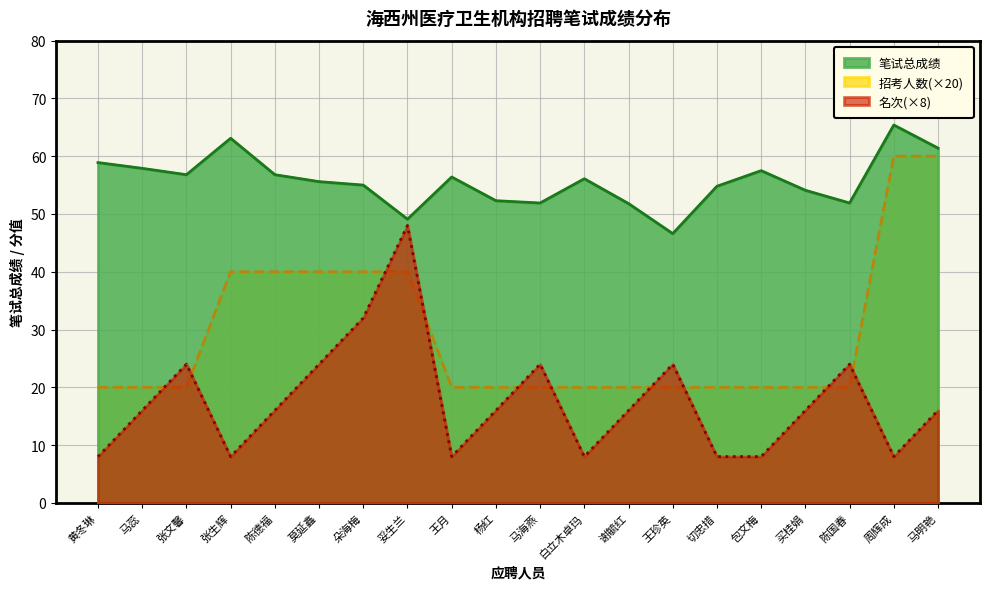

Rank the series by their maximum value, from highest to lowest.

笔试总成绩, 招考人数(×20), 名次(×8)